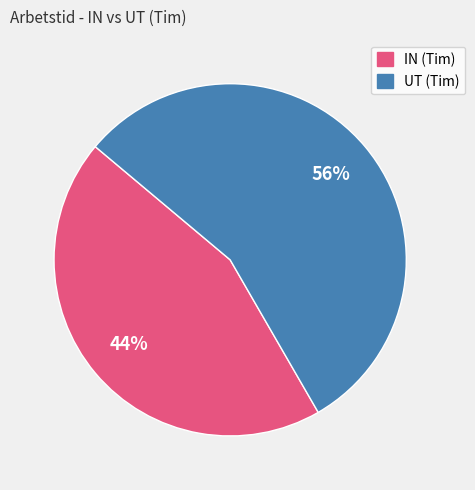

How many slices are in this pie chart?

2